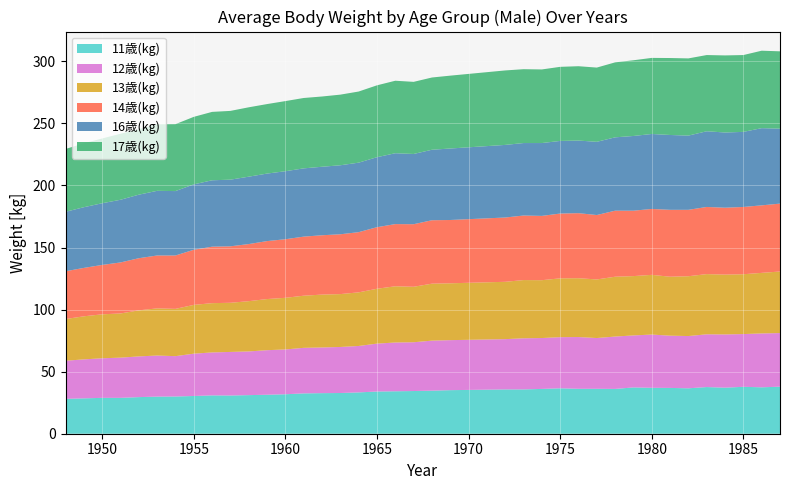

Reading left to right, transcribe all the data shown in this chart.

11歳(kg): 1948=28.1	1949=28.5	1950=28.9	1951=28.9	1952=29.5	1953=29.9	1954=30.0	1955=30.4	1956=30.9	1957=30.8	1958=31.1	1959=31.4	1960=31.8	1961=32.5	1962=32.7	1963=32.8	1964=33.3	1965=34.0	1966=34.2	1967=34.4	1968=34.7	1969=35.1	1972=35.7	1973=35.7	1974=36.1	1975=36.6	1976=36.2	1977=36.2	1978=36.1	1979=37.3	1980=37.0	1981=36.9	1982=36.6	1983=37.6	1984=37.1	1985=37.8	1986=37.4	1987=37.9
12歳(kg): 1948=30.7	1949=31.4	1950=31.9	1951=32.4	1952=32.8	1953=33.1	1954=32.5	1955=34.1	1956=34.6	1957=35.1	1958=35.2	1959=35.9	1960=36.1	1961=36.7	1962=36.8	1963=37.1	1964=37.4	1965=38.6	1966=39.3	1967=39.3	1968=40.3	1969=40.3	1972=40.5	1973=41.2	1974=41.0	1975=41.2	1976=41.7	1977=40.9	1978=42.2	1979=41.9	1980=42.9	1981=42.1	1982=42.1	1983=42.5	1984=42.9	1985=42.5	1986=43.4	1987=43.2
13歳(kg): 1948=33.6	1949=34.7	1950=35.4	1951=35.6	1952=37.1	1953=38.0	1954=38.1	1955=39.3	1956=39.7	1957=39.6	1958=40.5	1959=41.2	1960=41.6	1961=42.0	1962=42.6	1963=42.6	1964=43.2	1965=44.2	1966=45.3	1967=44.7	1968=45.9	1969=45.8	1972=46.2	1973=46.9	1974=46.6	1975=47.4	1976=47.4	1977=47.2	1978=48.2	1979=47.8	1980=48.1	1981=47.5	1982=48.2	1983=48.5	1984=48.2	1985=48.2	1986=48.8	1987=49.6
14歳(kg): 1948=38.5	1949=39.0	1950=39.8	1951=41.1	1952=42.0	1953=42.6	1954=43.0	1955=44.4	1956=45.5	1957=45.5	1958=46.0	1959=46.7	1960=47.2	1961=47.6	1962=47.8	1963=48.2	1964=48.5	1965=49.6	1966=50.1	1967=50.4	1968=51.1	1969=51.0	1972=51.8	1973=52.0	1974=51.8	1975=52.2	1976=52.4	1977=51.9	1978=53.2	1979=52.7	1980=53.1	1981=53.9	1982=53.5	1983=54.1	1984=53.9	1985=54.2	1986=54.4	1987=54.7
16歳(kg): 1948=47.9	1949=48.9	1950=49.7	1951=50.5	1952=51.2	1953=52.1	1954=51.9	1955=52.7	1956=53.5	1957=53.7	1958=54.3	1959=54.4	1960=54.8	1961=55.0	1962=55.2	1963=55.6	1964=56.0	1965=56.4	1966=57.1	1967=56.6	1968=56.8	1969=57.6	1972=58.5	1973=58.4	1974=58.7	1975=58.5	1976=58.5	1977=59.0	1978=59.1	1979=60.2	1980=60.4	1981=60.3	1982=59.8	1983=61.0	1984=60.6	1985=60.5	1986=62.2	1987=60.4
17歳(kg): 1948=50.6	1949=51.5	1950=52.2	1951=53.2	1952=52.7	1953=53.6	1954=53.9	1955=54.4	1956=55.1	1957=55.4	1958=55.9	1959=56.0	1960=56.5	1961=56.7	1962=56.6	1963=56.9	1964=57.3	1965=57.9	1966=58.4	1967=58.1	1968=58.2	1969=58.7	1972=60.0	1973=59.5	1974=59.3	1975=59.7	1976=59.9	1977=59.8	1978=60.4	1979=61.0	1980=61.3	1981=62.0	1982=62.2	1983=61.4	1984=62.1	1985=61.9	1986=62.4	1987=62.3